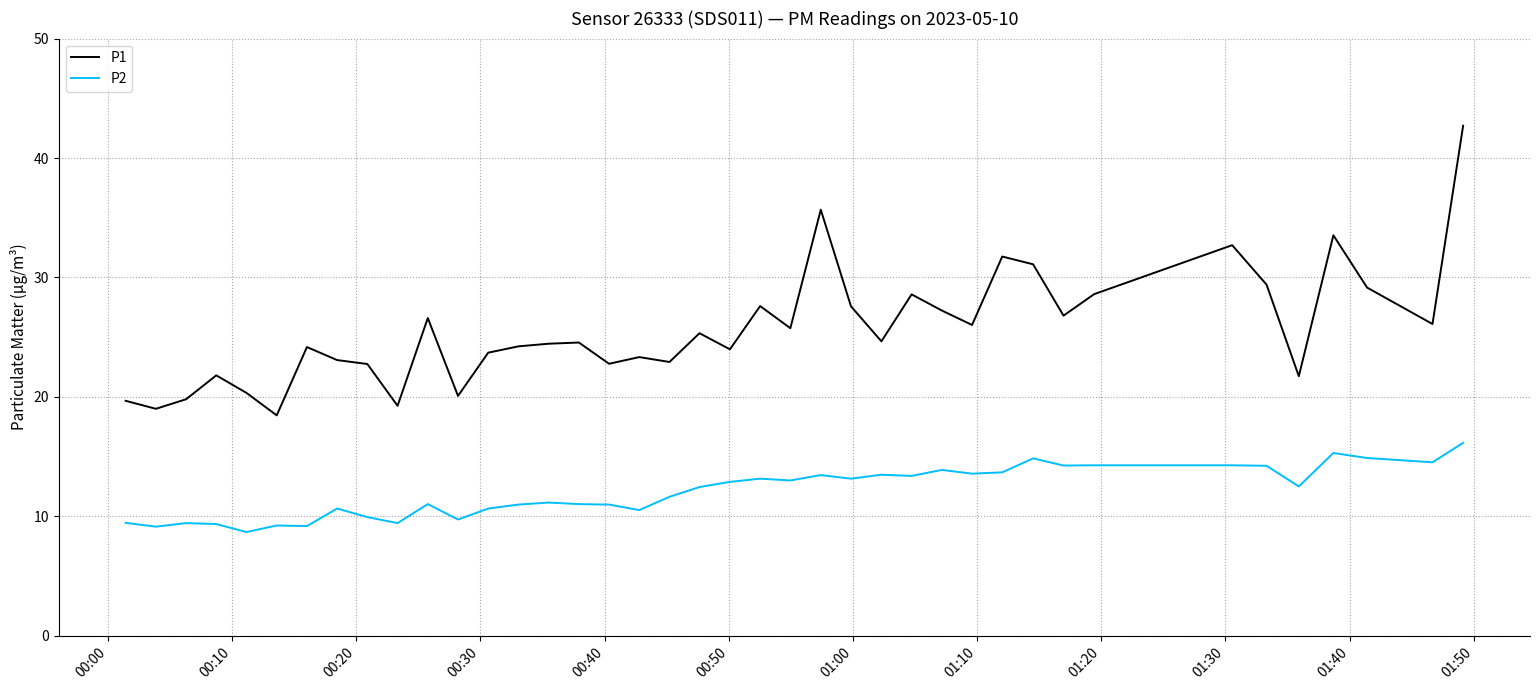

Which series has the largest total across all categories?

P1